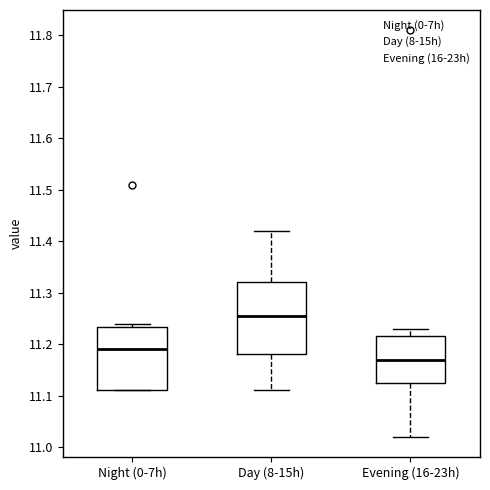

Which box is the tallest, from its lower edge to its upper edge?

Day (8-15h)